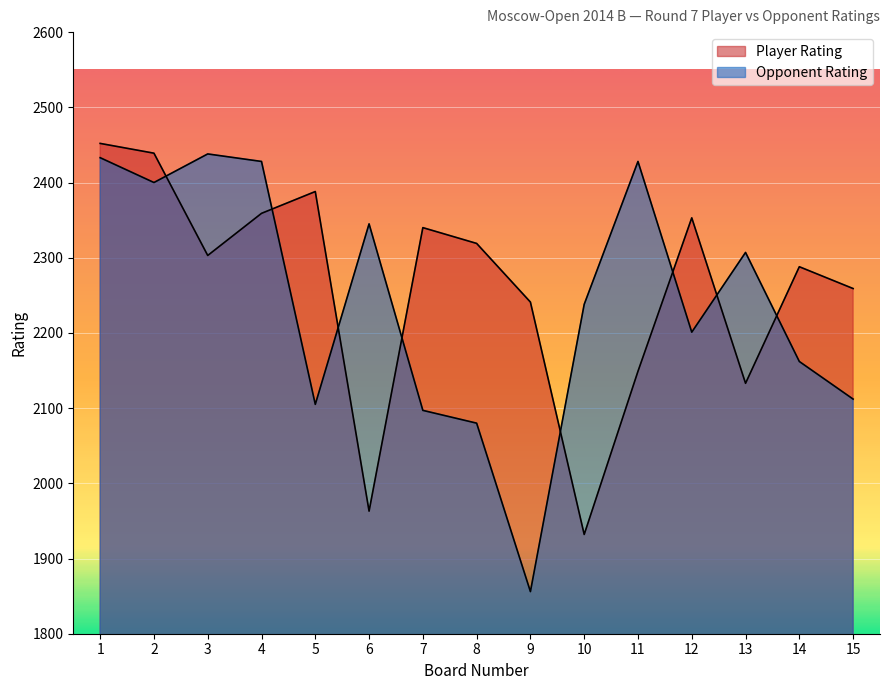

Reading left to right, transcribe all the data shown in this chart.

Player Rating: 1=2452	2=2439	3=2303	4=2359	5=2388	6=1963	7=2340	8=2319	9=2241	10=1932	11=2149	12=2353	13=2133	14=2288	15=2259
Opponent Rating: 1=2433	2=2400	3=2438	4=2428	5=2105	6=2345	7=2097	8=2080	9=1856	10=2238	11=2428	12=2201	13=2307	14=2162	15=2112